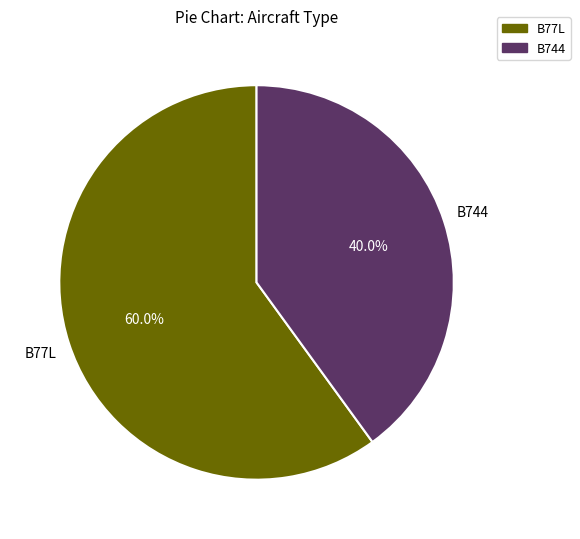

Is there any slice that represents more than half of the pie?

Yes